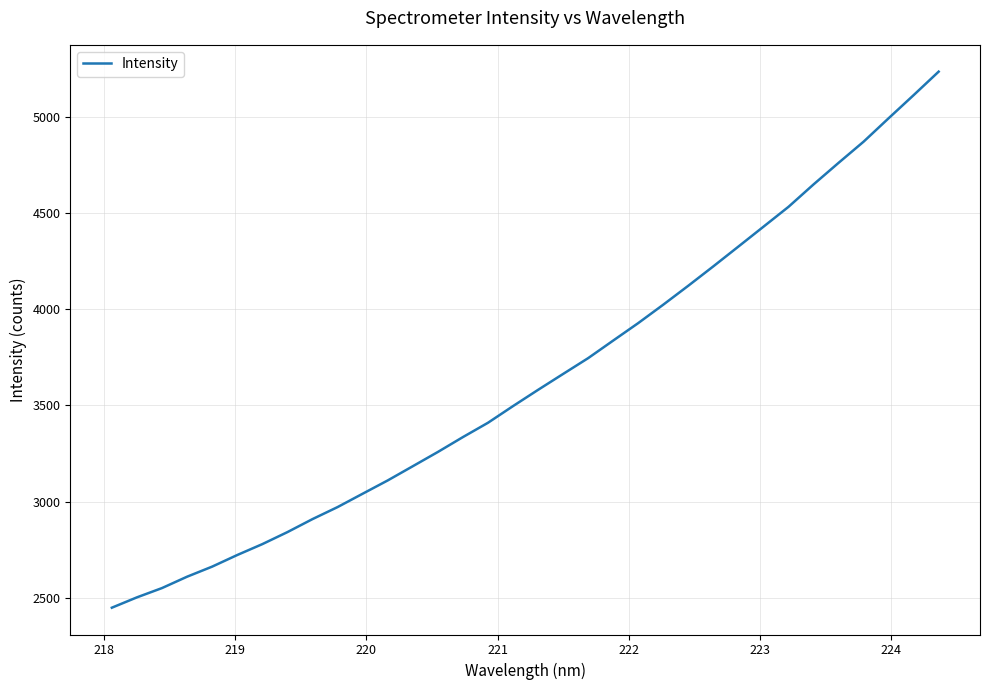

What is the smallest value displayed?

2449.9